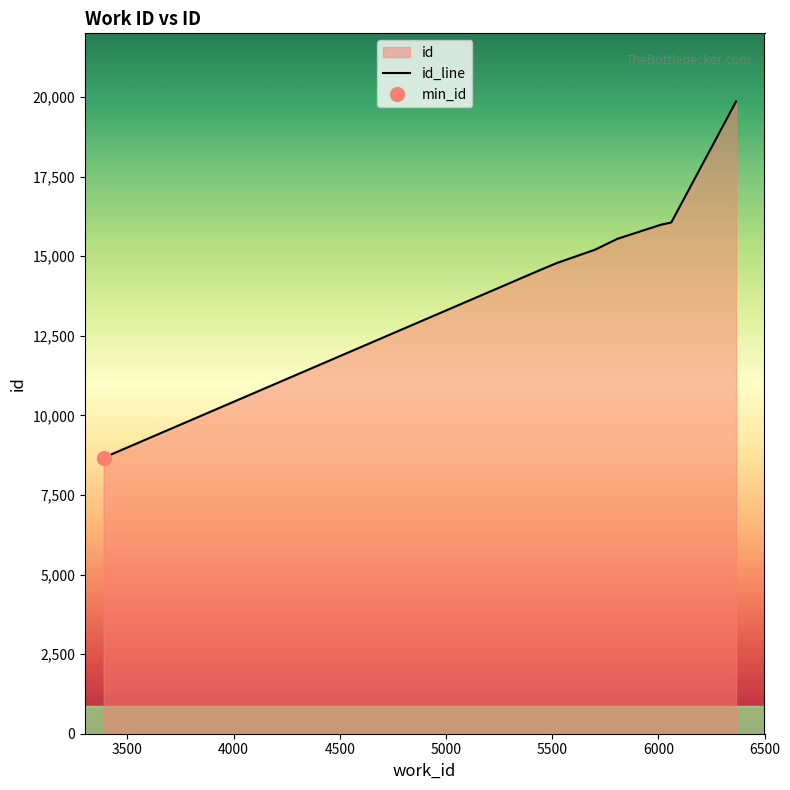

What is the ratio of the value at 5522 to the value at 5701?

1.0